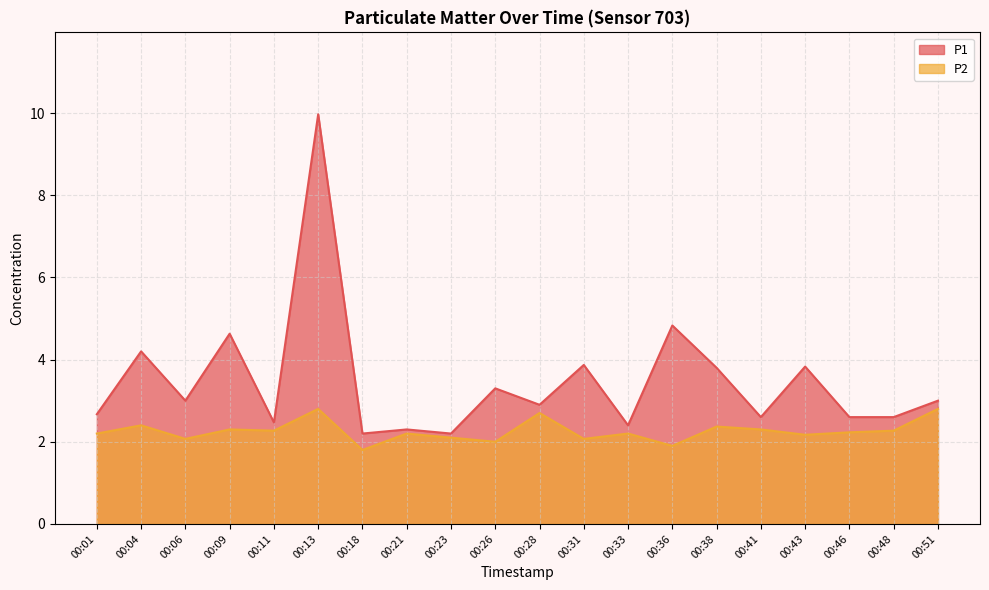

What is the value of the P2 point at the 17th from the left?

2.2